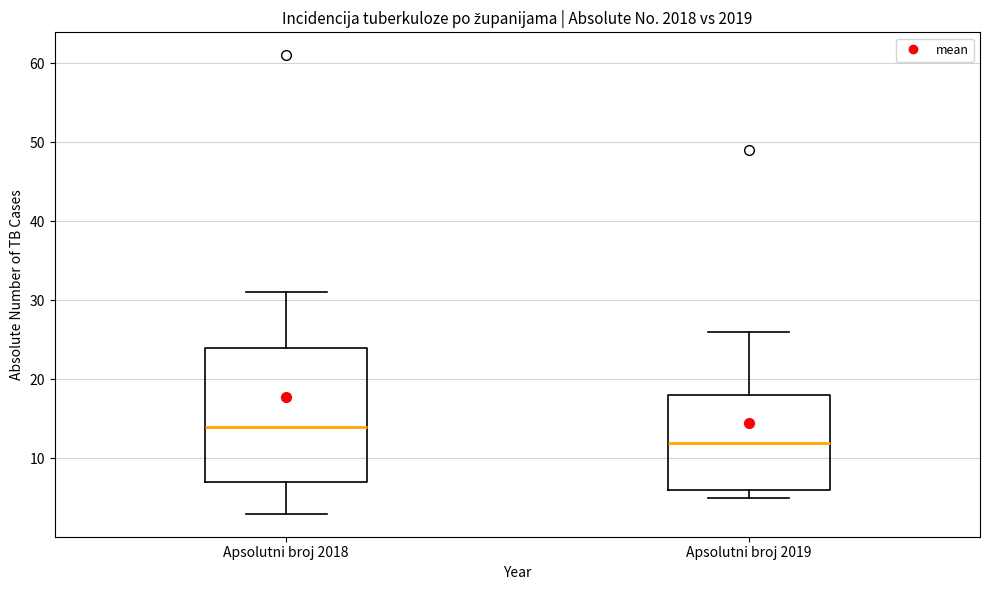

Reading left to right, transcribe this box plot: for each box, give where its median line is, the range the box spans, and where its two whiskers end, as read against the y-axis. The values are not printed on the chart, so give them approximately, as read against the axis.

Apsolutni broj 2018: median 14, box 7 to 24, whiskers 3 to 31
Apsolutni broj 2019: median 12, box 6 to 18, whiskers 5 to 26